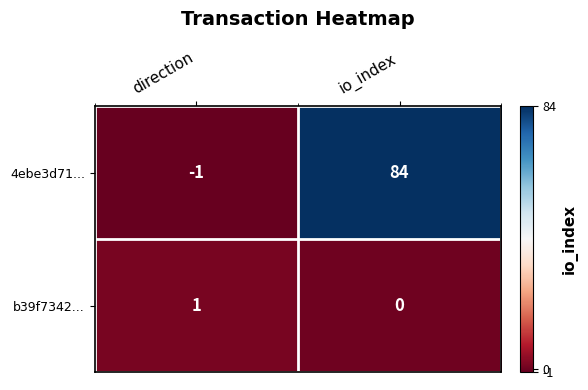

What is the greatest value displayed?

84